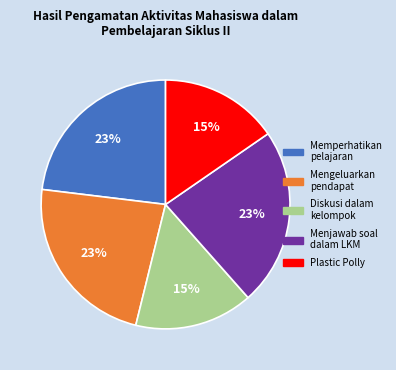

Combined, do Menjawab soal dalam LKM and Plastic Polly account for over 50%?

No